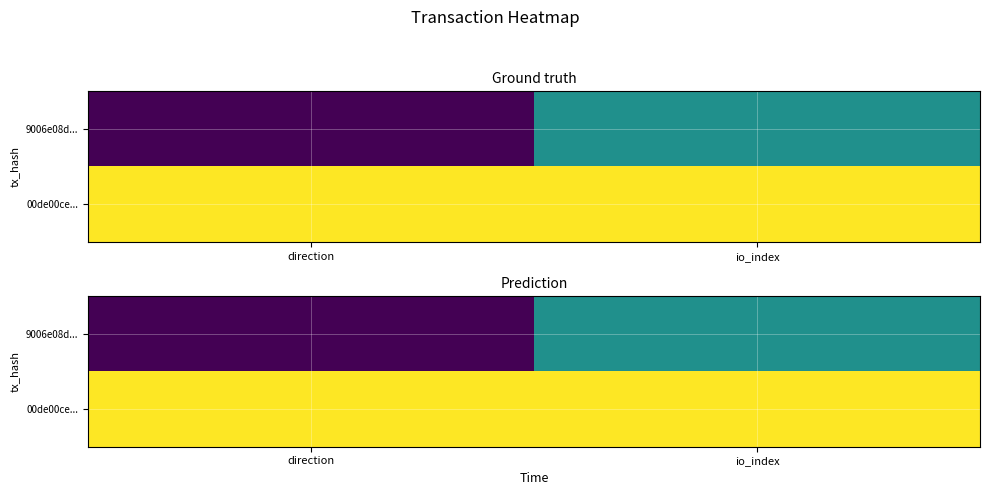

What is the sum of the 9006e08d... values at direction and io_index?

0.5